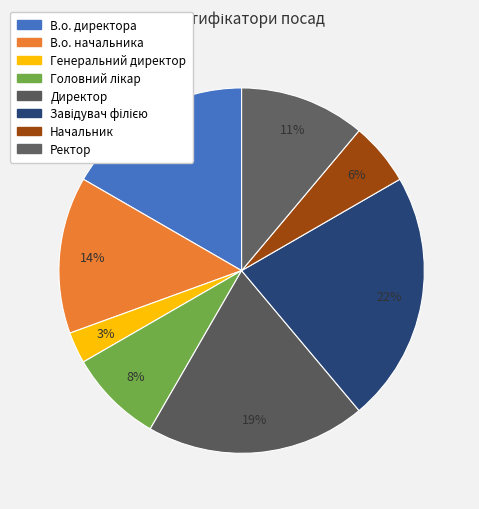

The В.о. начальника slice represents 1% of the pie. True or false?

False